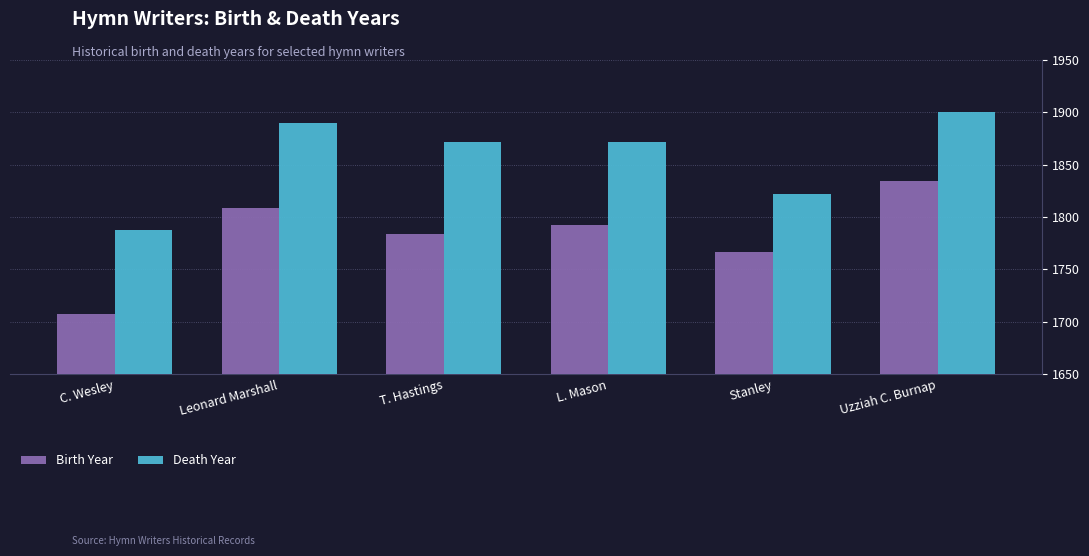

What is the maximum value for Death Year?

1900